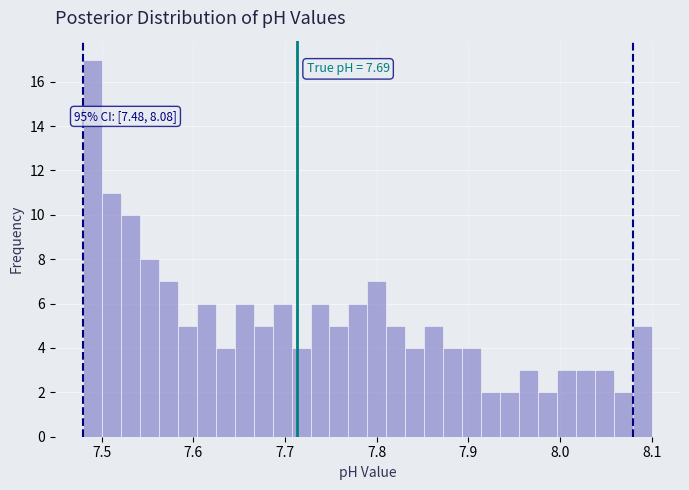

Read against the x-axis, roughly where is the centre of the tallest bar?

7.49